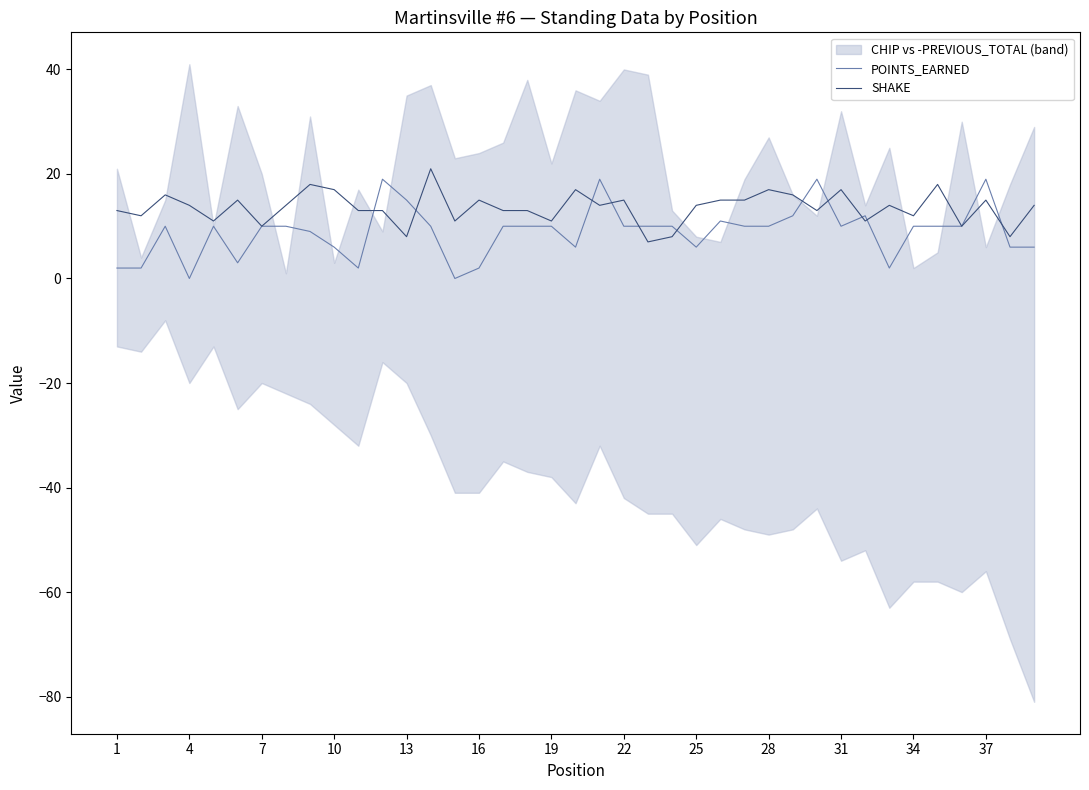

What is the average value of the SHAKE series?

14